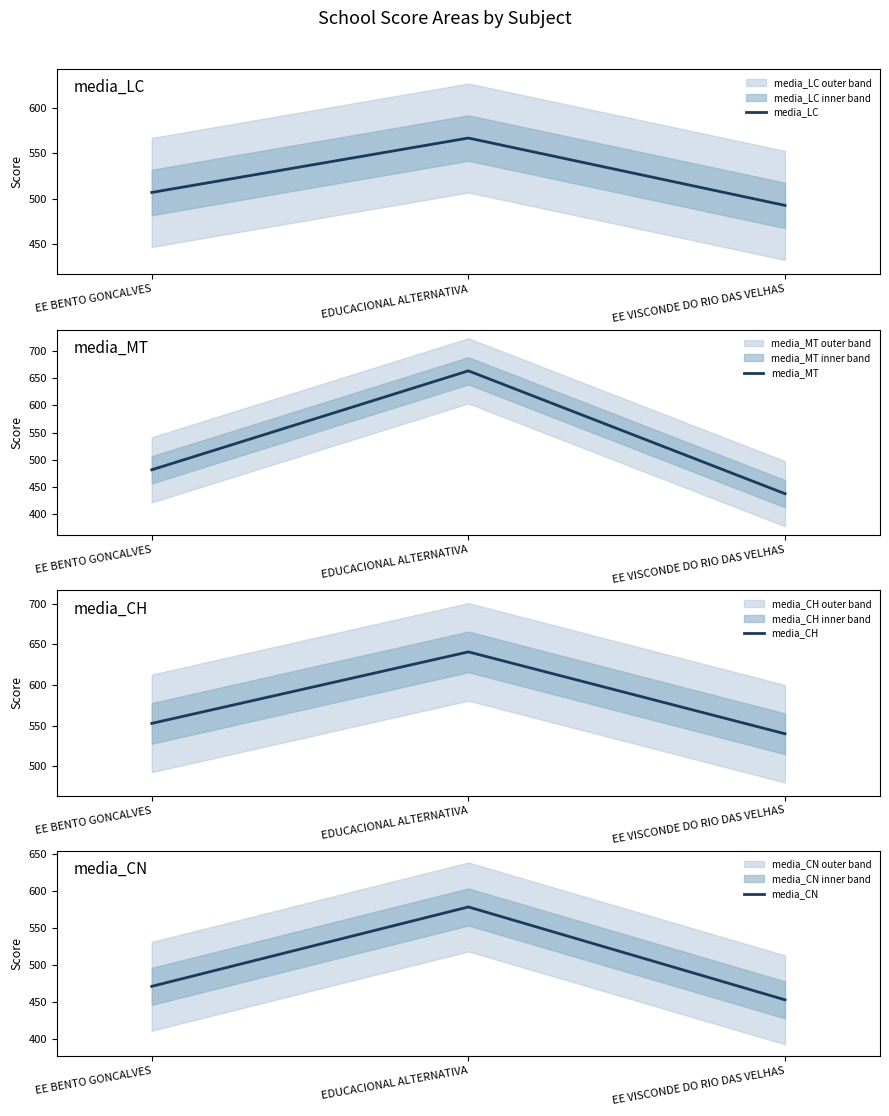

How many data points in media_CH are above 552?

2